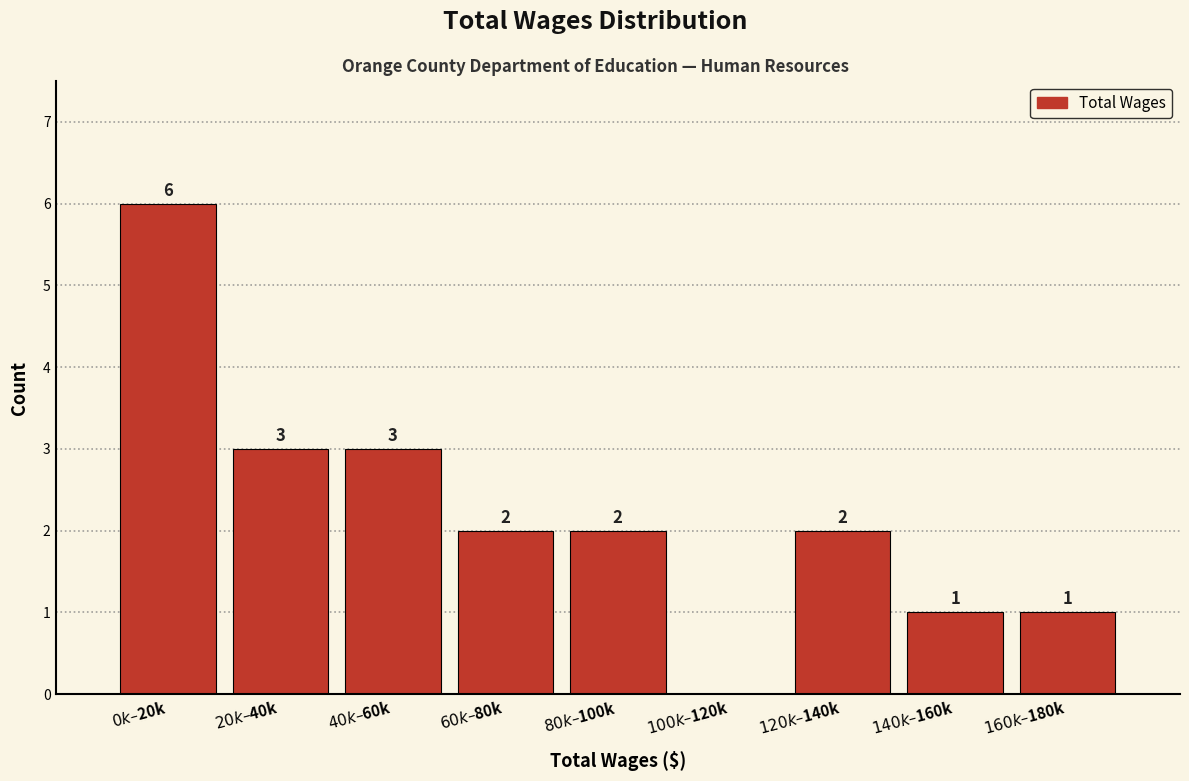

How many values are between 1 and 3?

7